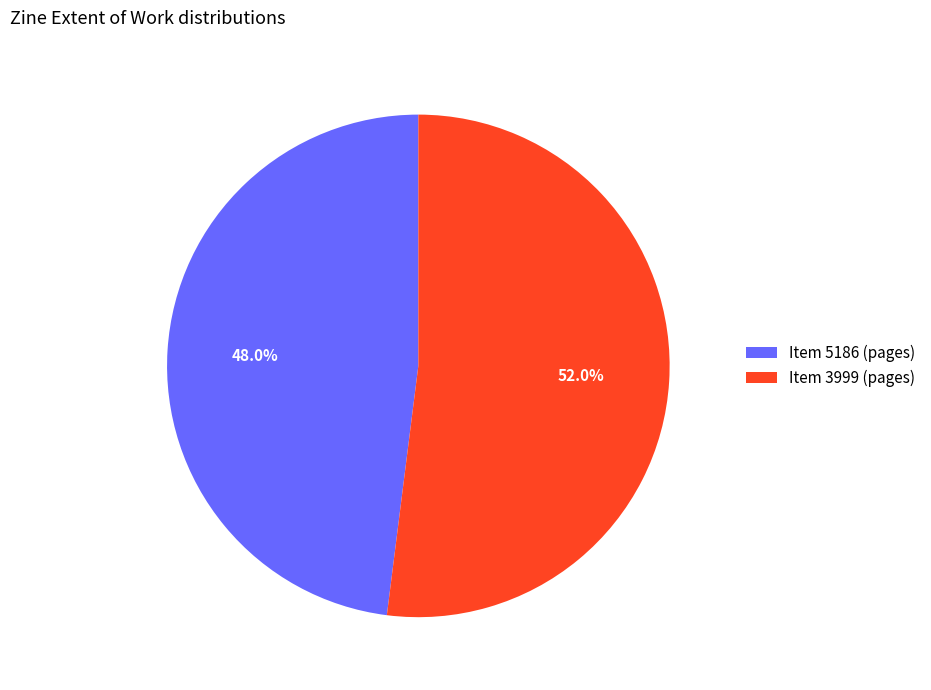

To the nearest percent, what is the difference between the largest and smallest slice percentages?

4%